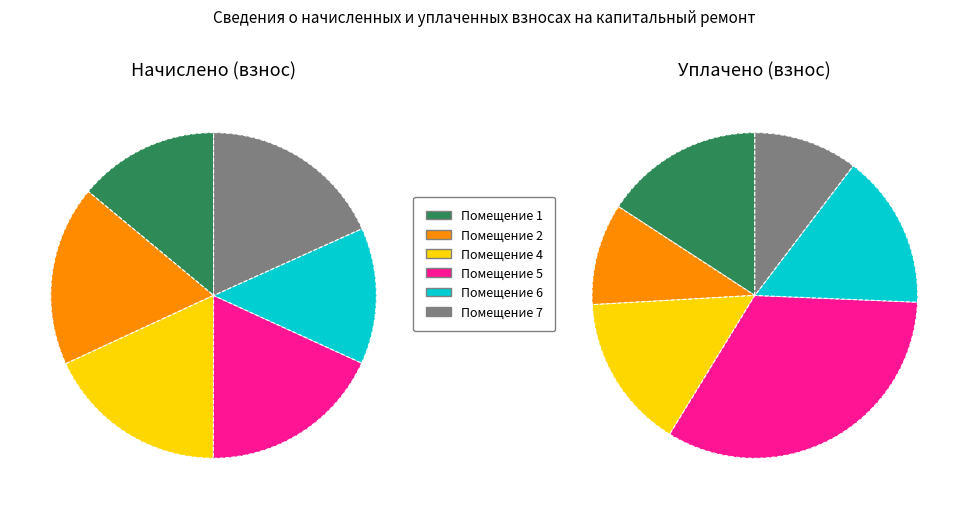

Which category has the biggest portion of the pie?

7